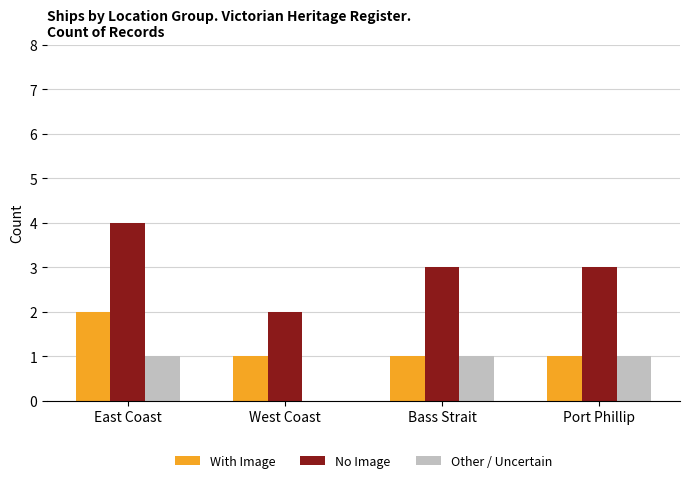

What is the greatest value displayed?

4